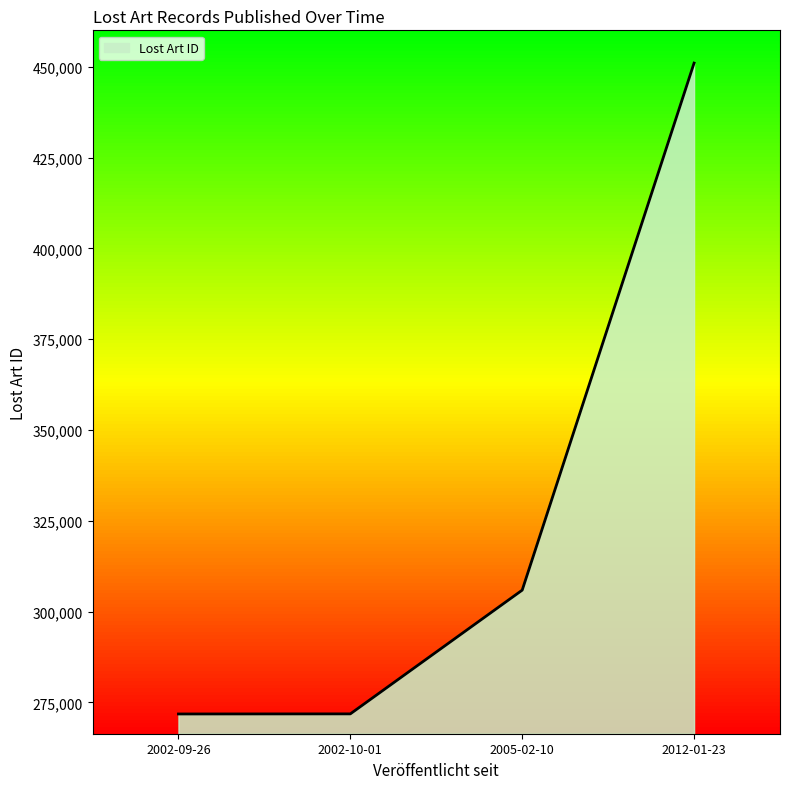

What is the sum of the values at 2005-02-10 and 2002-10-01?

577744